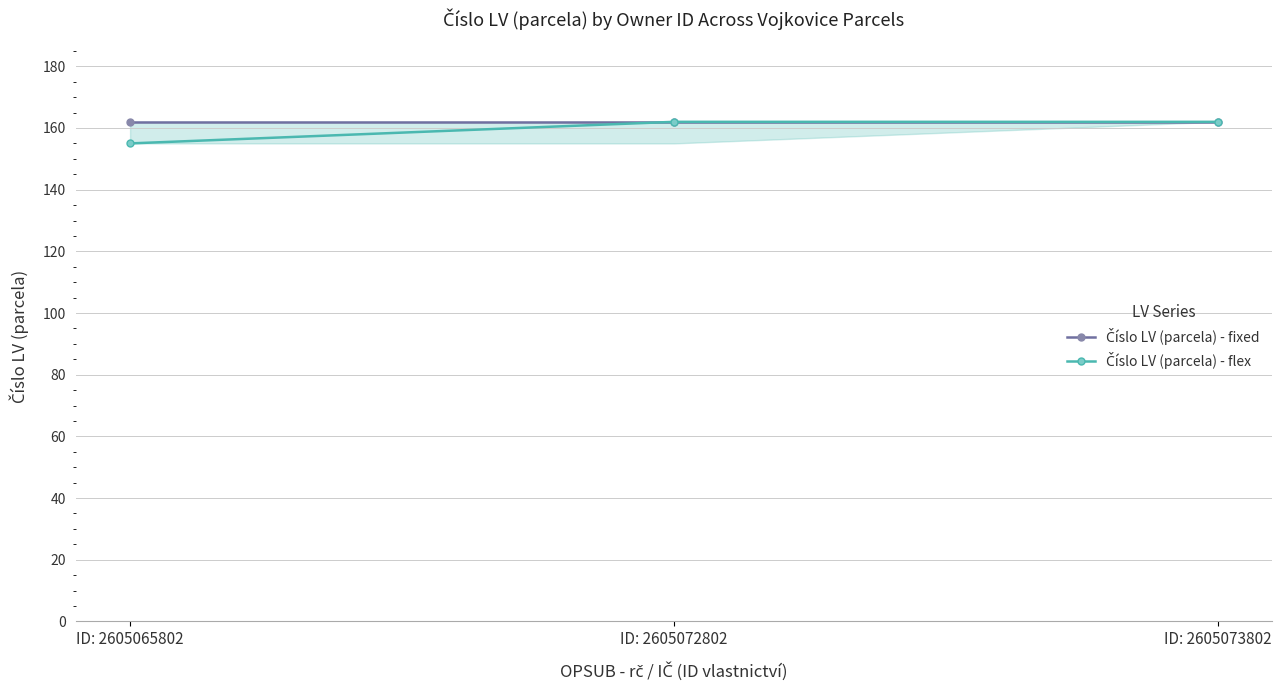

At which category is the sum across all series the highest?

ID: 2605072802